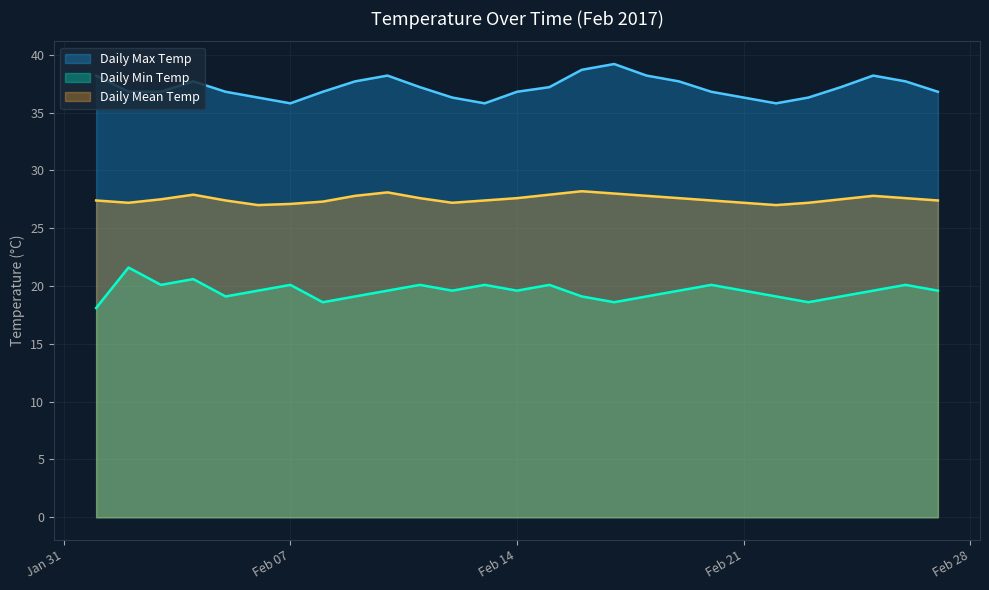

Reading left to right, transcribe all the data shown in this chart.

Daily Max Temp: 38.2	36.8	36.8	37.7	36.8	36.3	35.8	36.8	37.7	38.2	37.2	36.3	35.8	36.8	37.2	38.7	39.2	38.2	37.7	36.8	36.3	35.8	36.3	37.2	38.2	37.7	36.8
Daily Min Temp: 18.1	21.6	20.1	20.6	19.1	19.6	20.1	18.6	19.1	19.6	20.1	19.6	20.1	19.6	20.1	19.1	18.6	19.1	19.6	20.1	19.6	19.1	18.6	19.1	19.6	20.1	19.6
Daily Mean Temp: 27.4	27.2	27.5	27.9	27.4	27.0	27.1	27.3	27.8	28.1	27.6	27.2	27.4	27.6	27.9	28.2	28.0	27.8	27.6	27.4	27.2	27.0	27.2	27.5	27.8	27.6	27.4